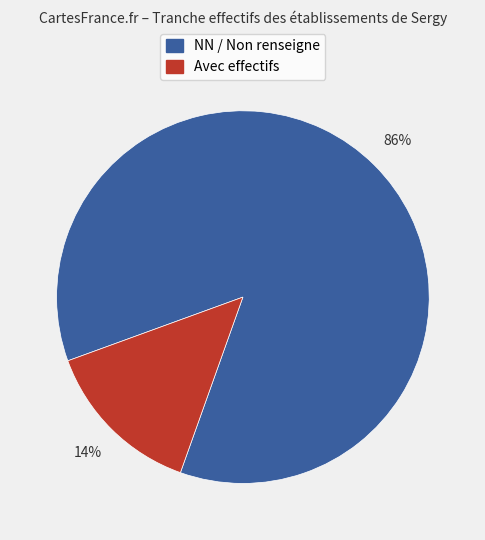

Does any single category account for the majority?

Yes